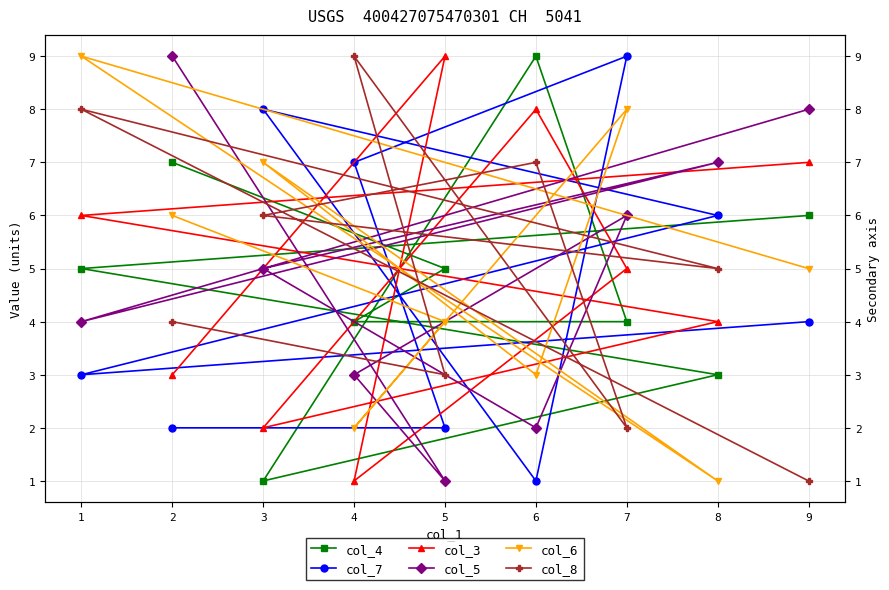

True or false: col_3 and col_4 cross at least once.

True